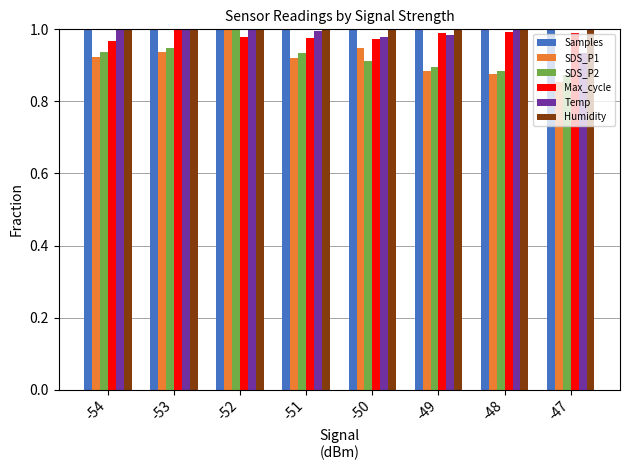

Is it true that SDS_P1 equals 0.9 at -48?

True